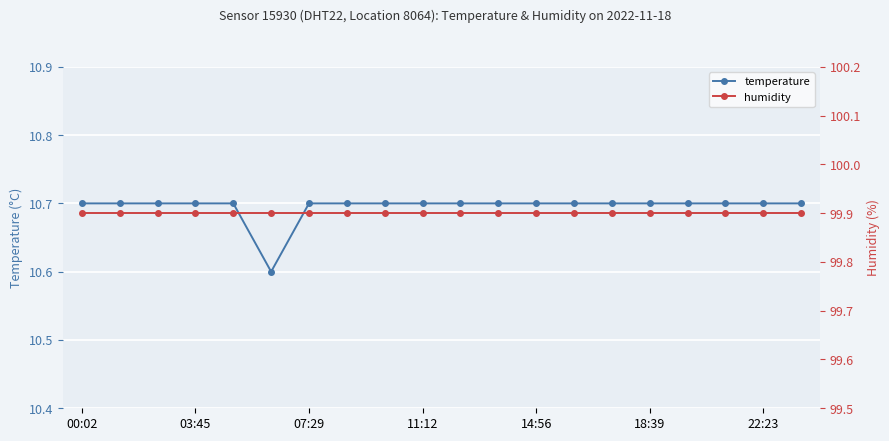

Reading left to right, list all the values displayed in this chart.

temperature: 10.7	10.7	10.7	10.7	10.7	10.6	10.7	10.7	10.7	10.7	10.7	10.7	10.7	10.7	10.7	10.7	10.7	10.7	10.7	10.7
humidity: 99.9	99.9	99.9	99.9	99.9	99.9	99.9	99.9	99.9	99.9	99.9	99.9	99.9	99.9	99.9	99.9	99.9	99.9	99.9	99.9